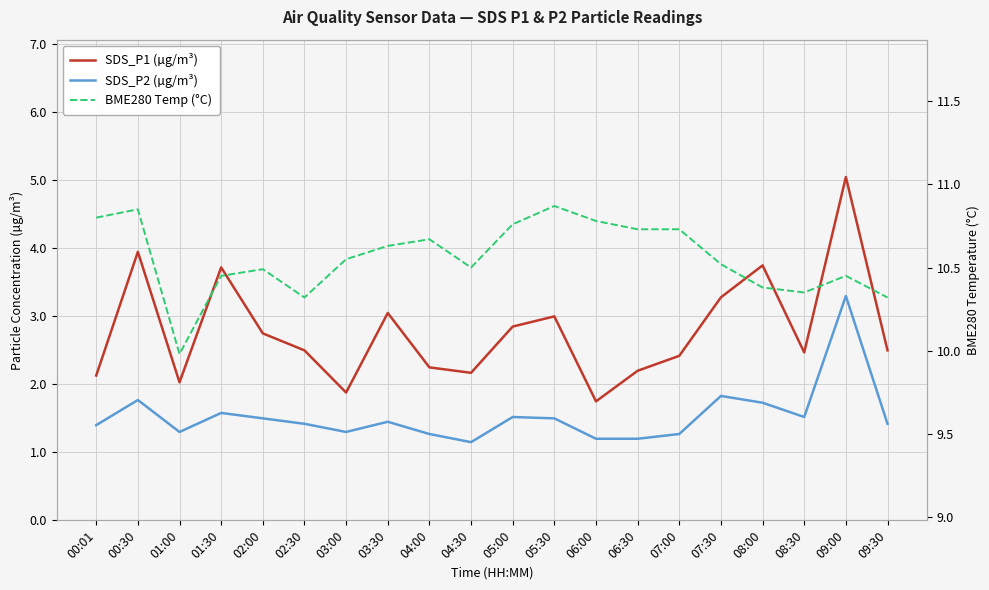

Which has a higher value, 07:30 or 00:30?

00:30